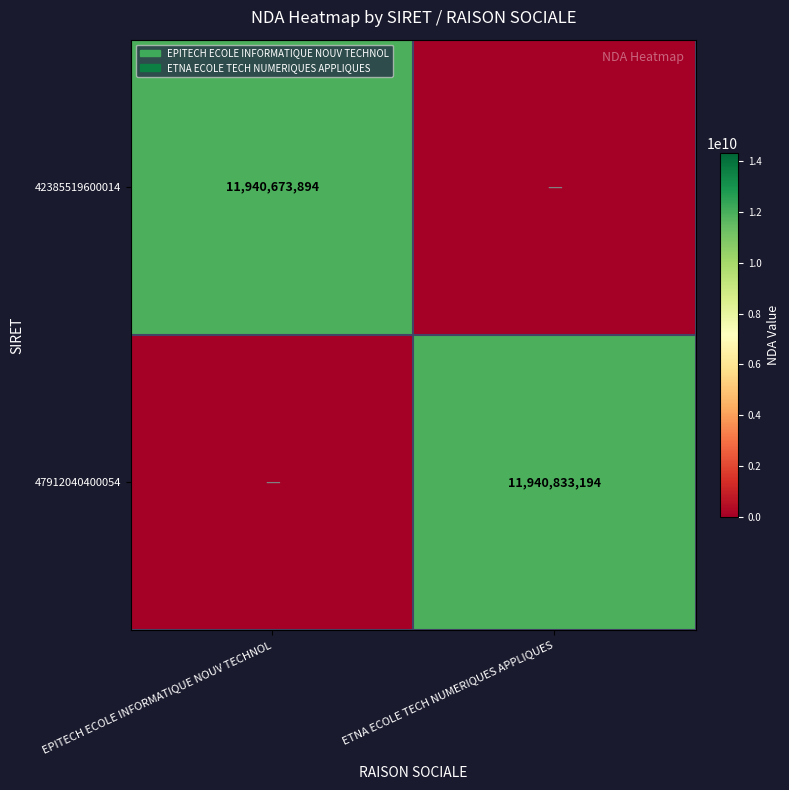

The 47912040400054 series shows 11940833194 at ETNA ECOLE TECH NUMERIQUES APPLIQUES. True or false?

True